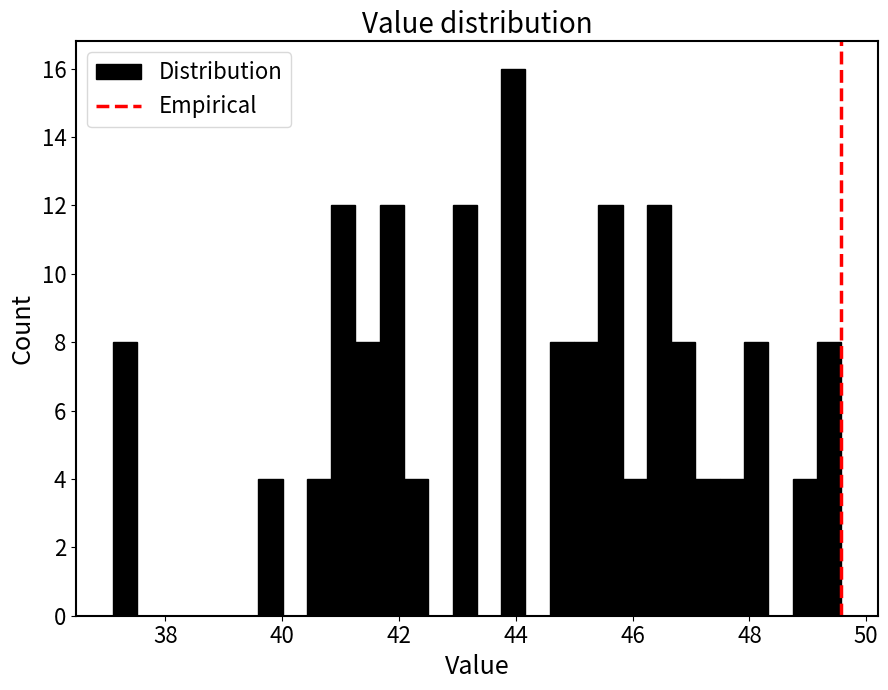

Around what value on the x-axis is the tallest bar? Give the approximate position of its centre, as read against the axis.

44.0